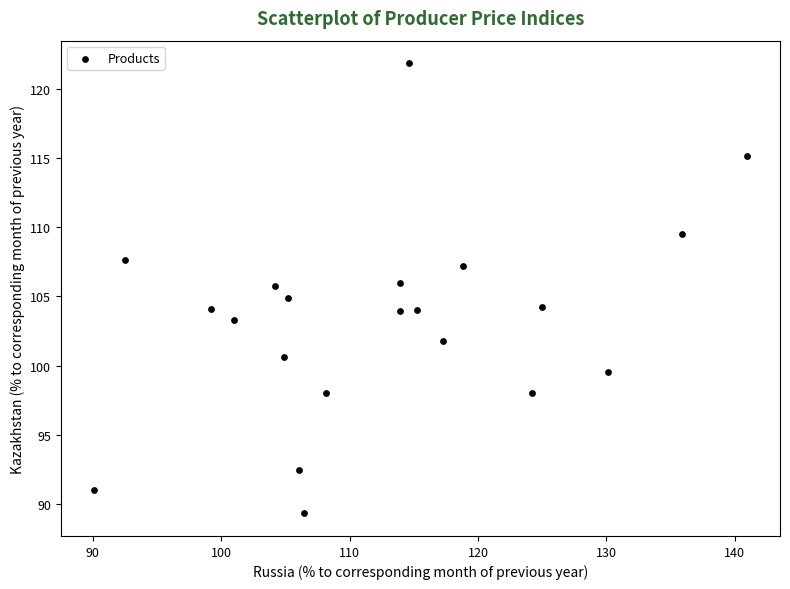

What is the range of Y values (max minus min)?

32.6